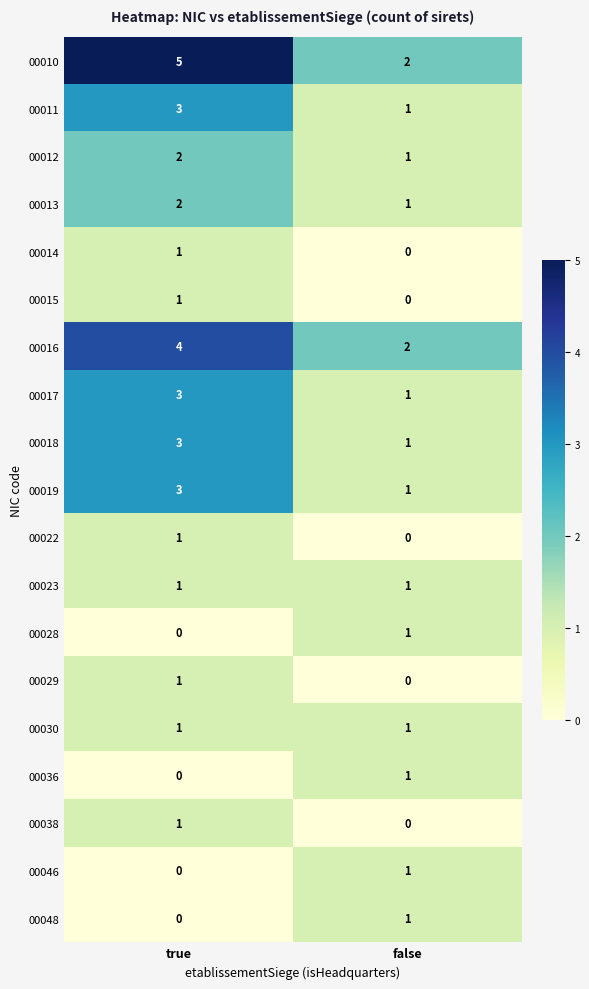

Is it true that 00012 equals 3 at true?

False